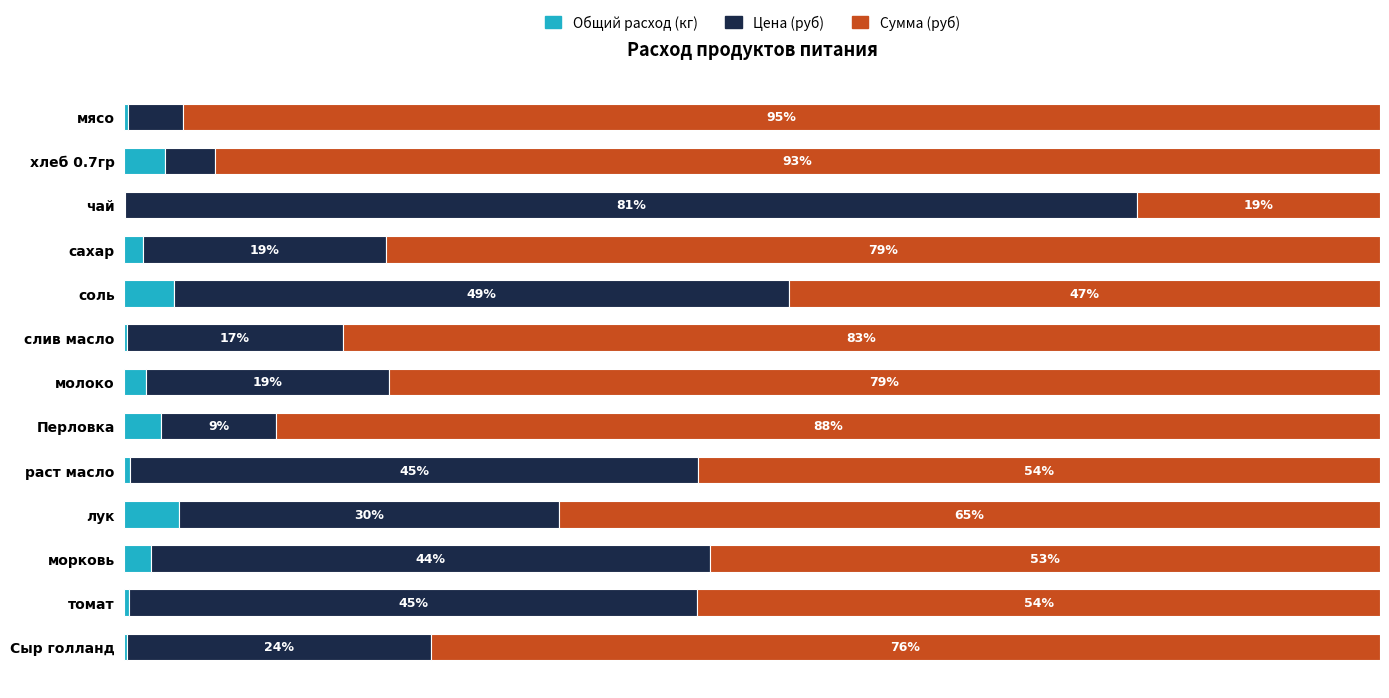

What are all the series names shown in the legend?

Общий расход (кг), Цена (руб), Сумма (руб)